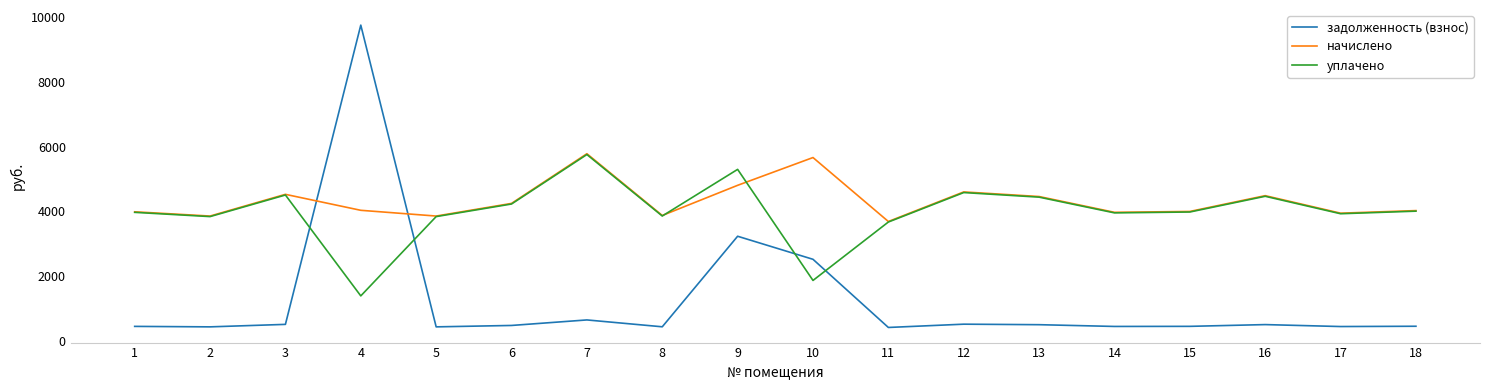

Is it true that уплачено equals 886.8 at 1?

False